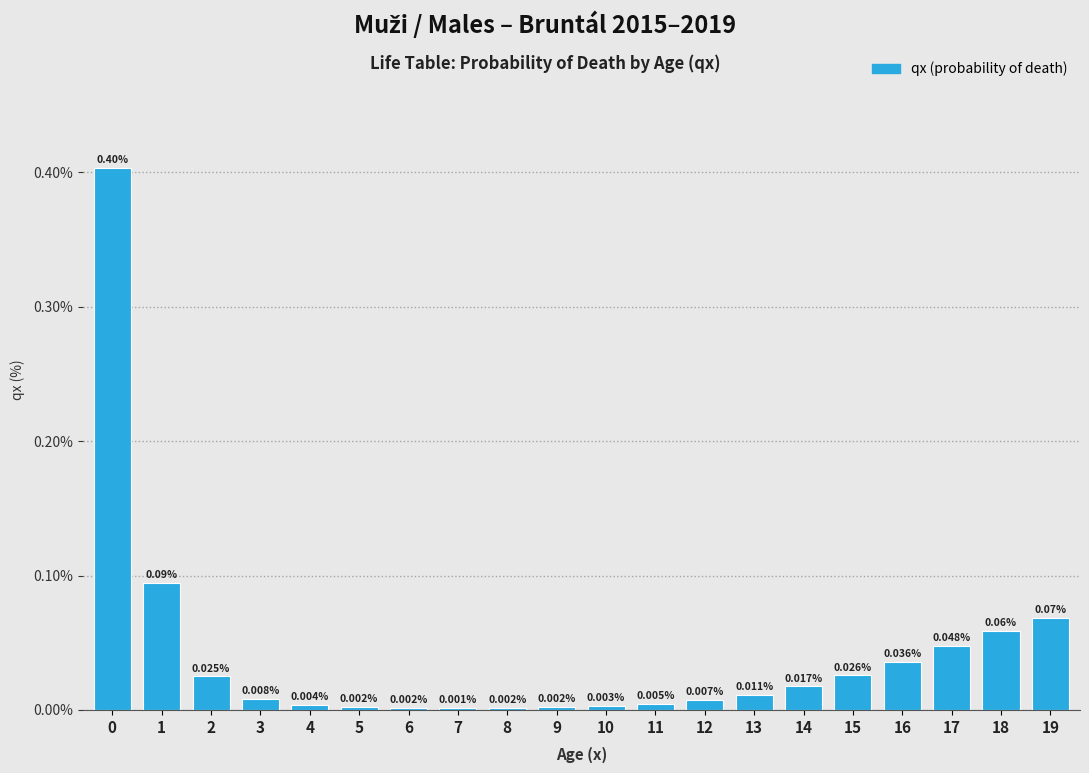

Between 18 and 12, which is larger?

18